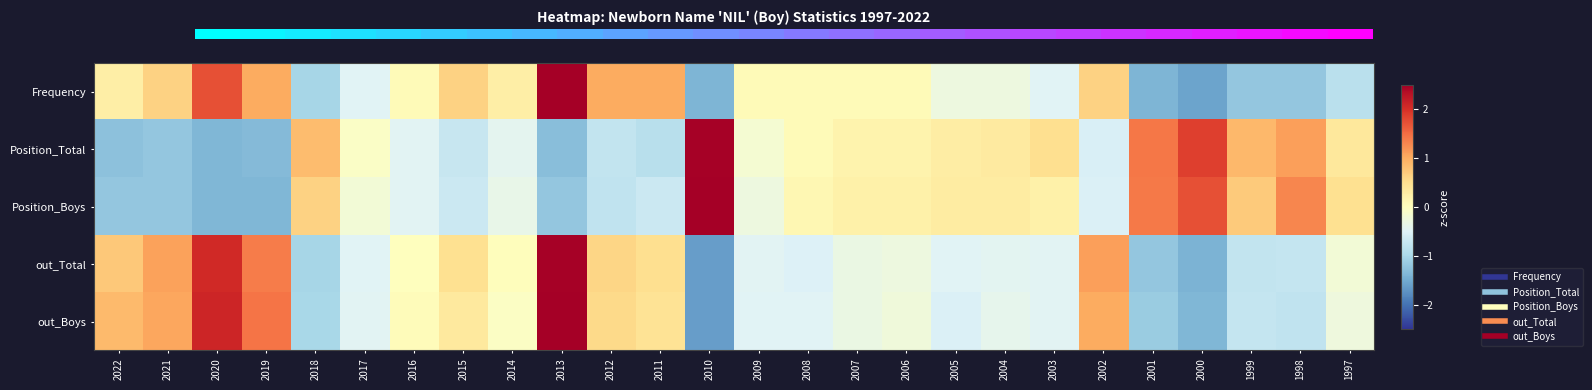

Which series has the largest range (max minus min)?

out_Boys